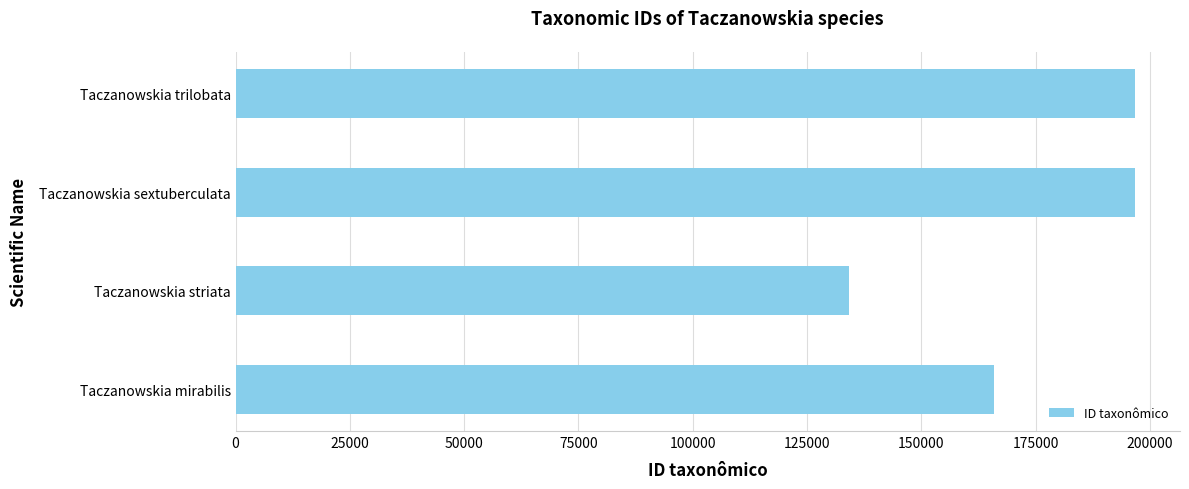

What is the minimum value shown in the chart?

134214